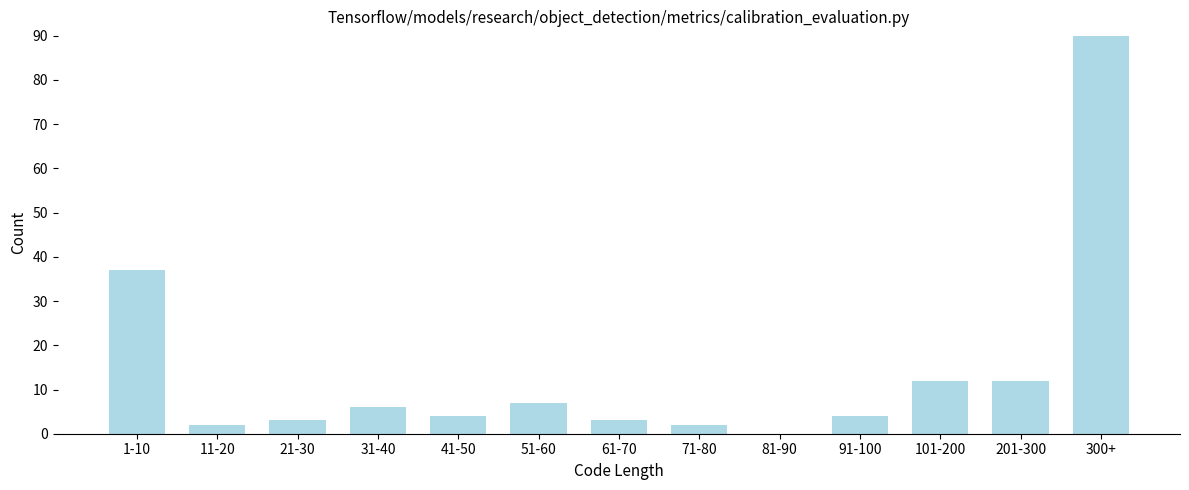

Reading left to right, list all the values displayed in this chart.

1-10=37	11-20=2	21-30=3	31-40=6	41-50=4	51-60=7	61-70=3	71-80=2	81-90=0	91-100=4	101-200=12	201-300=12	300+=90